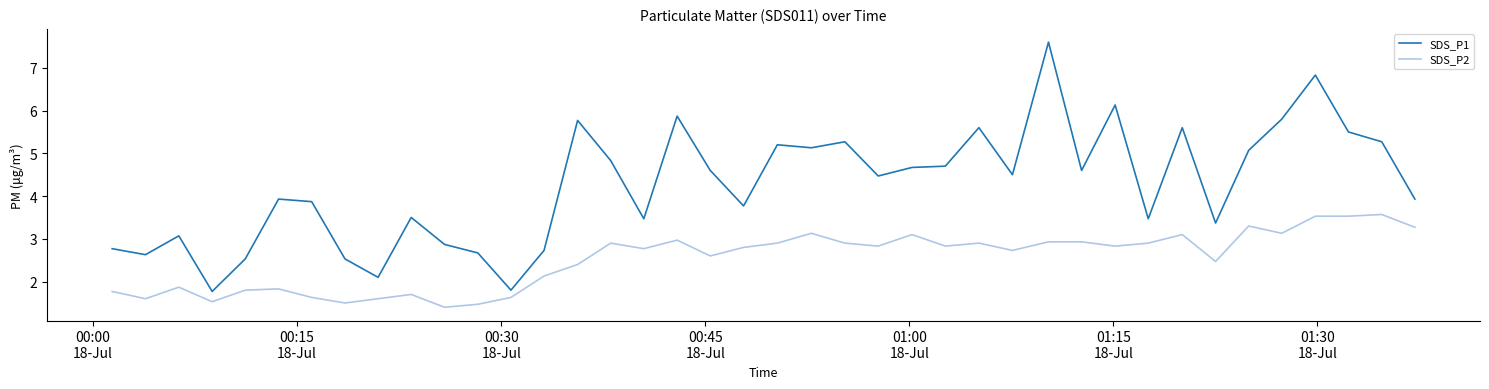

Rank the series by their average value, from lowest to highest.

SDS_P2, SDS_P1